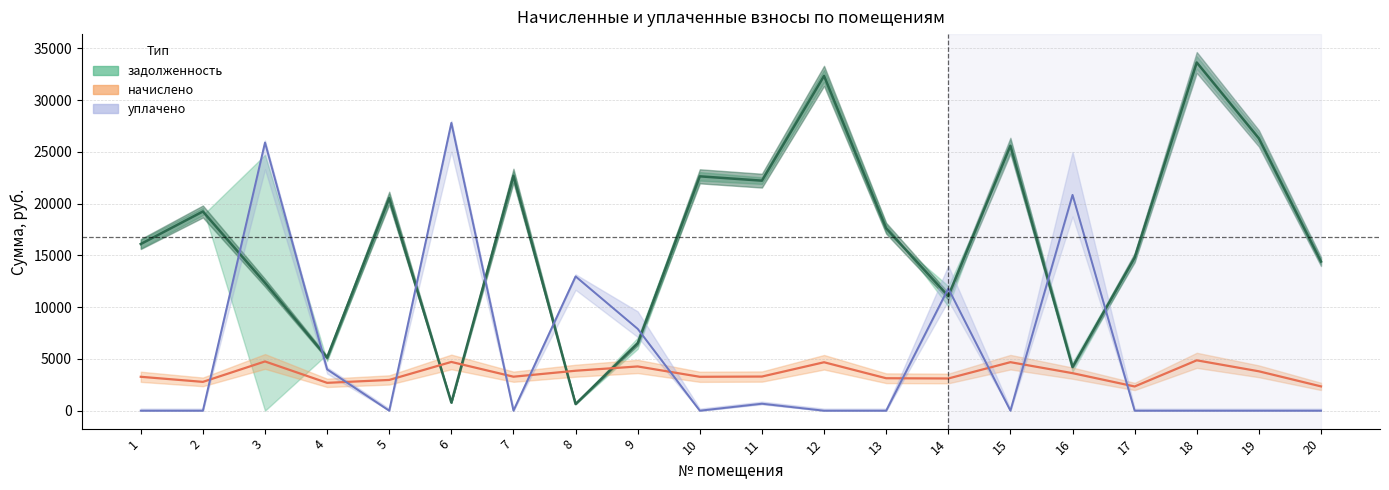

List the labels in order of value, largest first.

18, 12, 19, 15, 7, 10, 11, 5, 2, 13, 1, 17, 20, 3, 14, 9, 4, 16, 6, 8